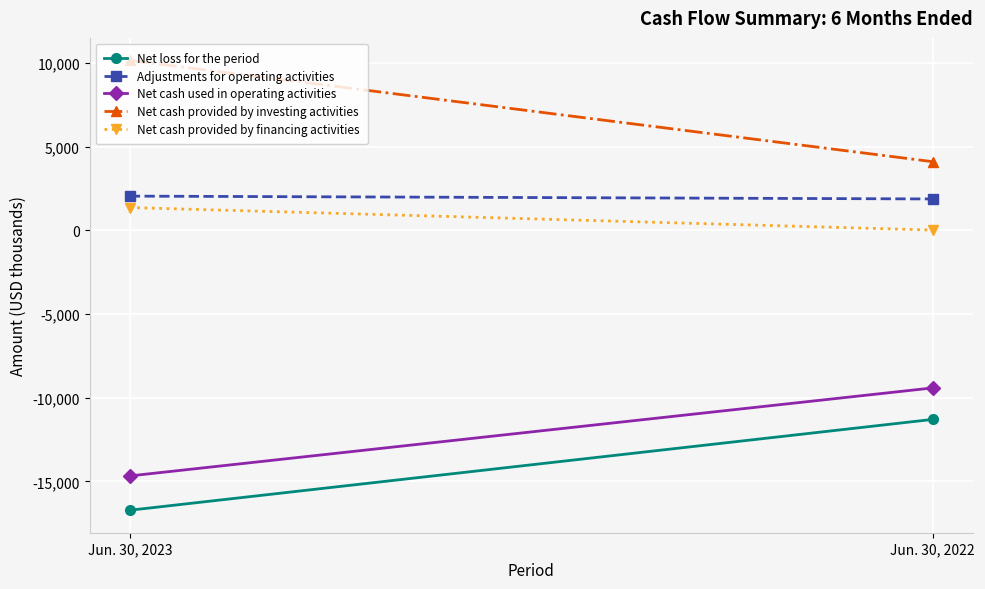

What is the sum of the Net loss for the period values at Jun. 30, 2023 and Jun. 30, 2022?

-28017